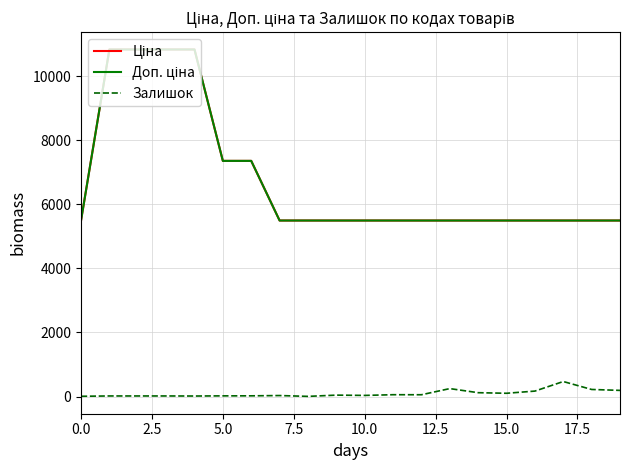

Reading left to right, list all the values displayed in this chart.

Ціна: 5497.3	10840.1	10840.1	10840.1	10840.1	7360.2	7360.2	5497.3	5497.3	5497.3	5497.3	5497.3	5497.3	5497.3	5497.3	5497.3	5497.3	5497.3	5497.3	5497.3
Доп. ціна: 5497.3	10840.1	10840.1	10840.1	10840.1	7360.2	7360.2	5497.3	5497.3	5497.3	5497.3	5497.3	5497.3	5497.3	5497.3	5497.3	5497.3	5497.3	5497.3	5497.3
Залишок: 7.0	17.0	17.0	17.0	15.0	20.0	21.0	30.0	4.0	43.0	34.0	56.0	55.0	247.0	119.0	101.0	169.0	468.0	220.0	191.0